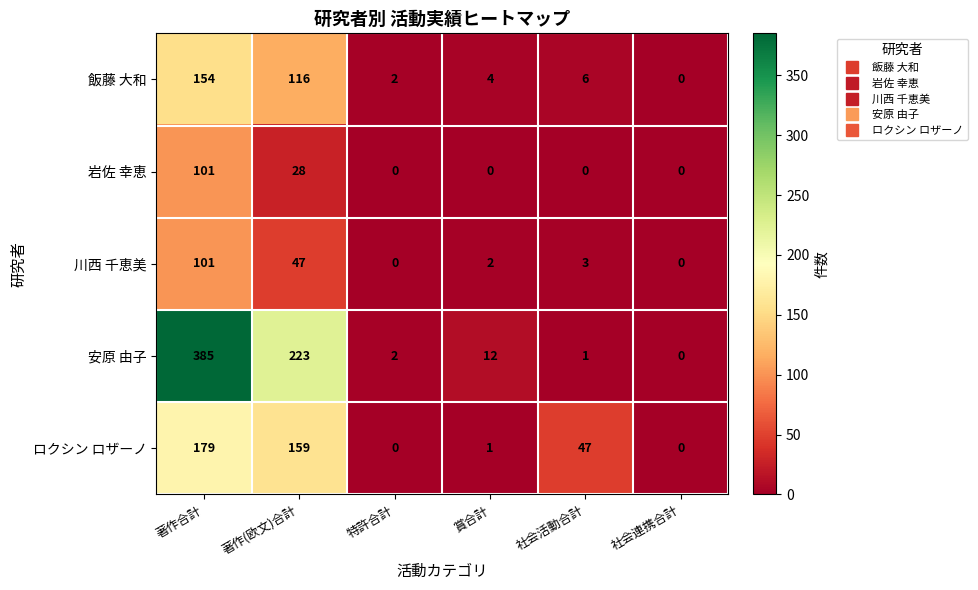

At 社会活動合計, list the series in order from largest to smallest.

ロクシン ロザーノ, 飯藤 大和, 川西 千恵美, 安原 由子, 岩佐 幸恵